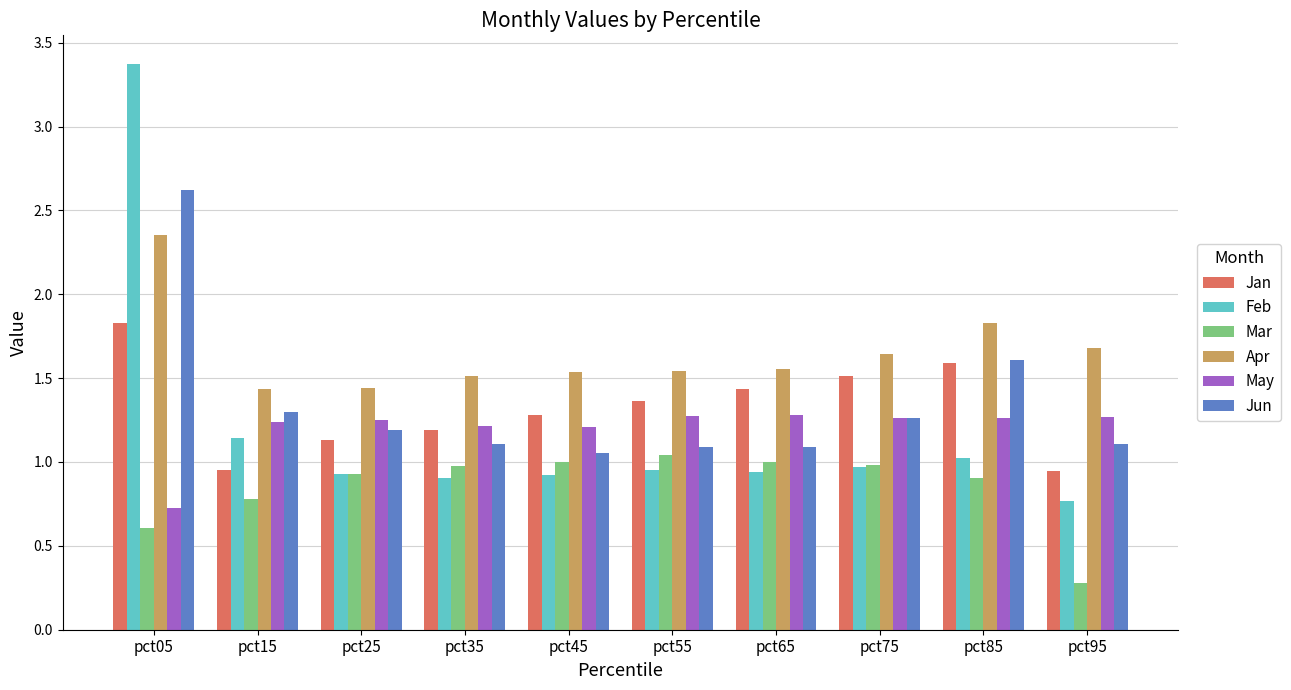

The value of May at pct15 is 1.2. True or false?

True